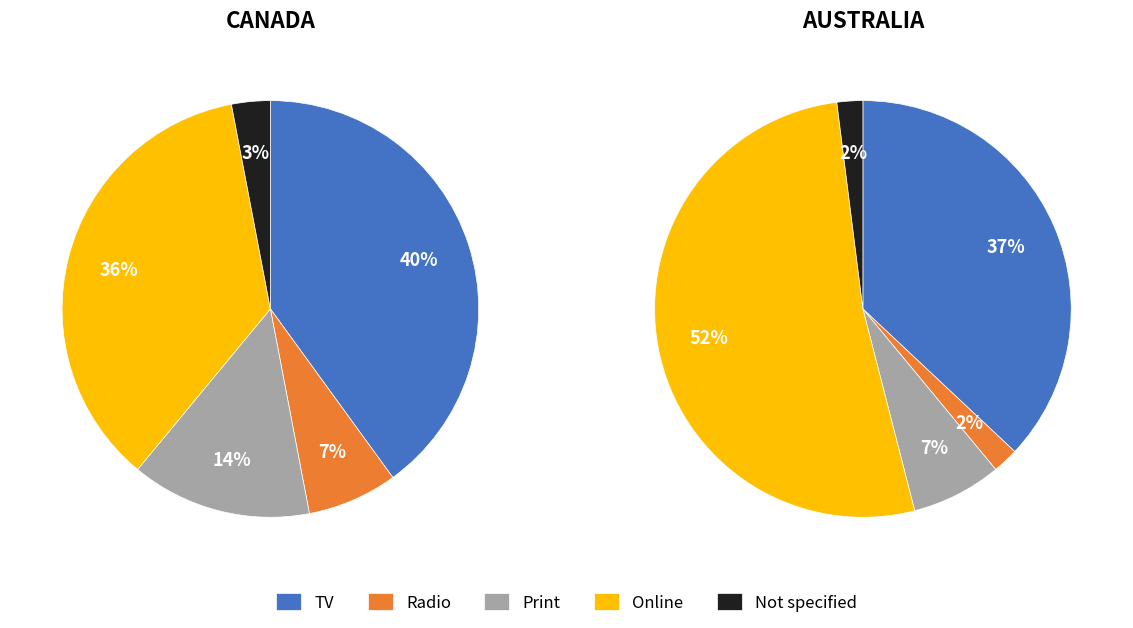

Is 3 the majority of the pie?

No